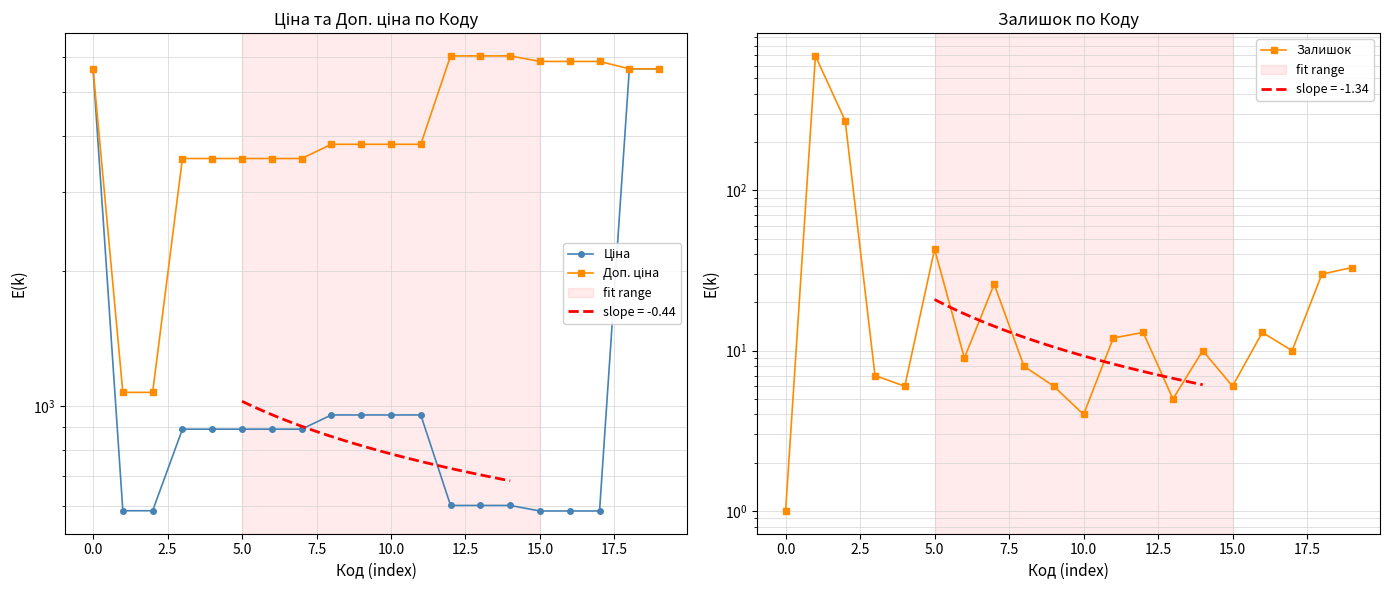

Which category has the highest value across all series?

12